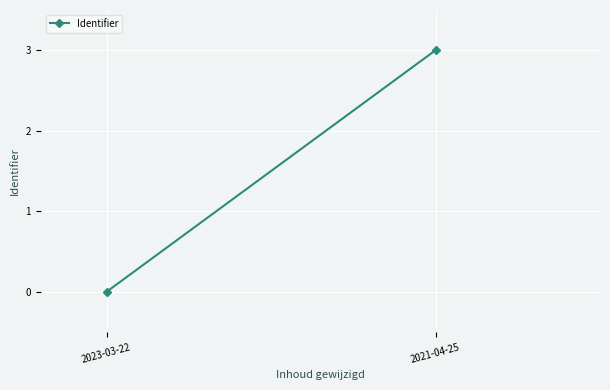

How many lines are shown in the chart?

1